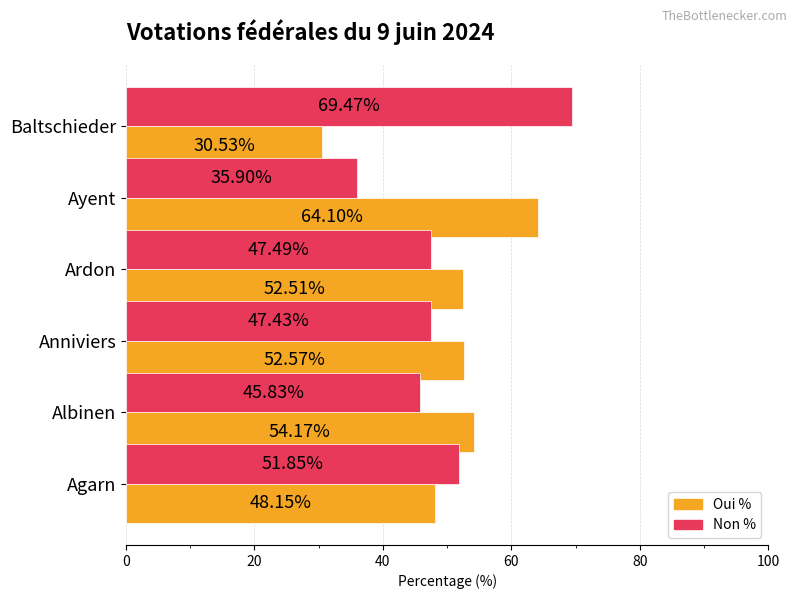

What is the minimum value shown in the chart?

30.5